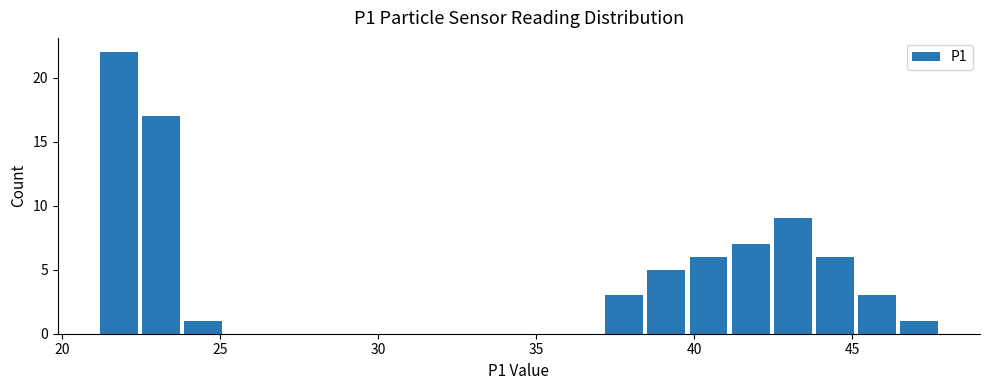

Around what value on the x-axis is the tallest bar? Give the approximate position of its centre, as read against the axis.

22.0